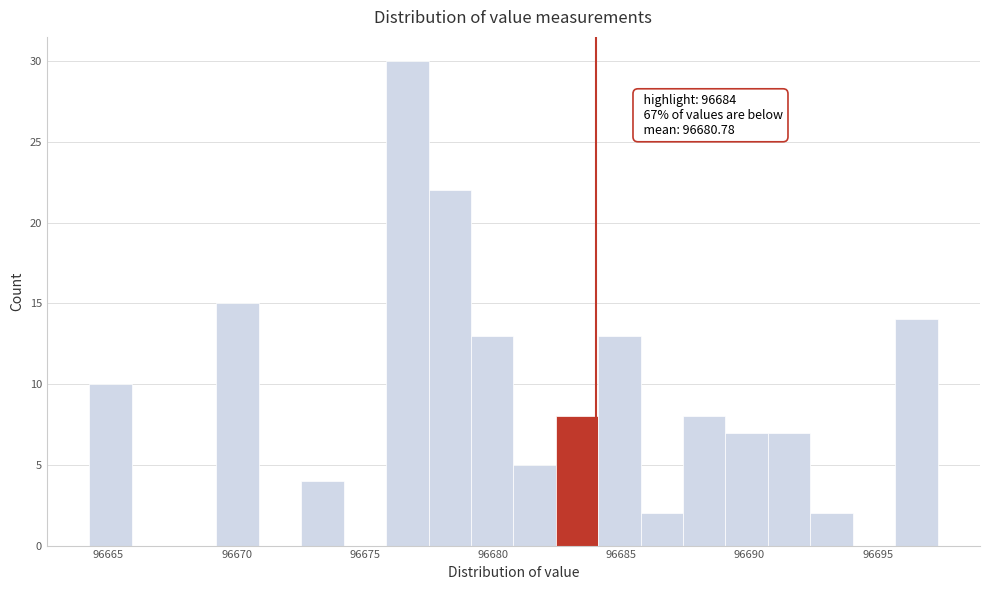

Read against the x-axis, roughly where is the centre of the tallest bar?

96676.5